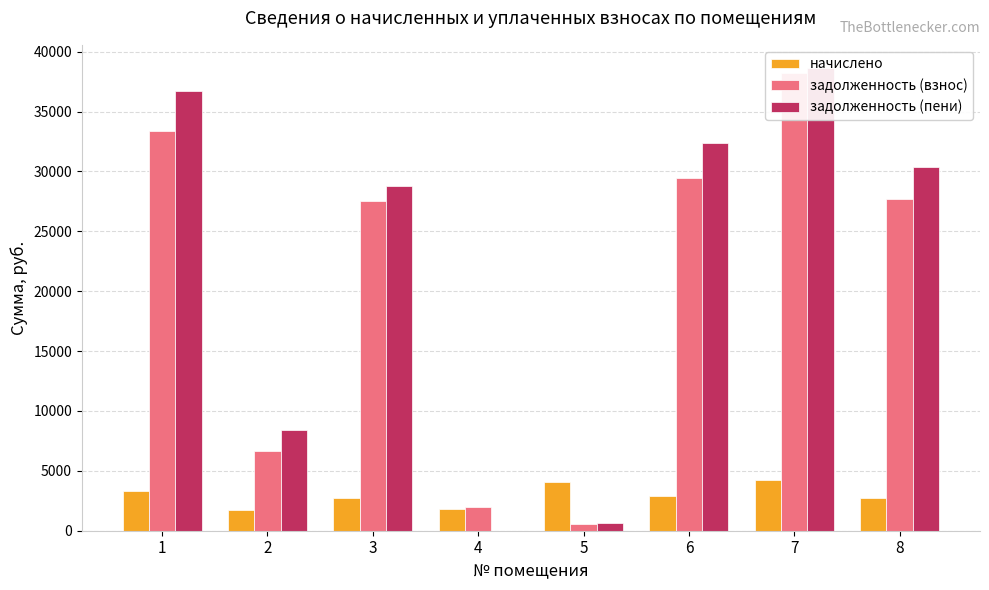

Which category has the lowest value in the задолженность (взнос) series?

5